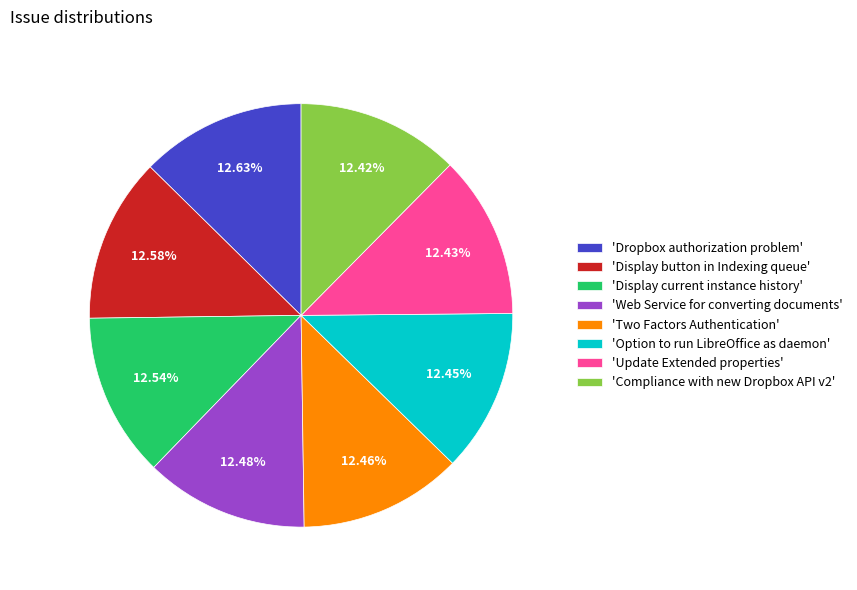

Does any single category account for the majority?

No